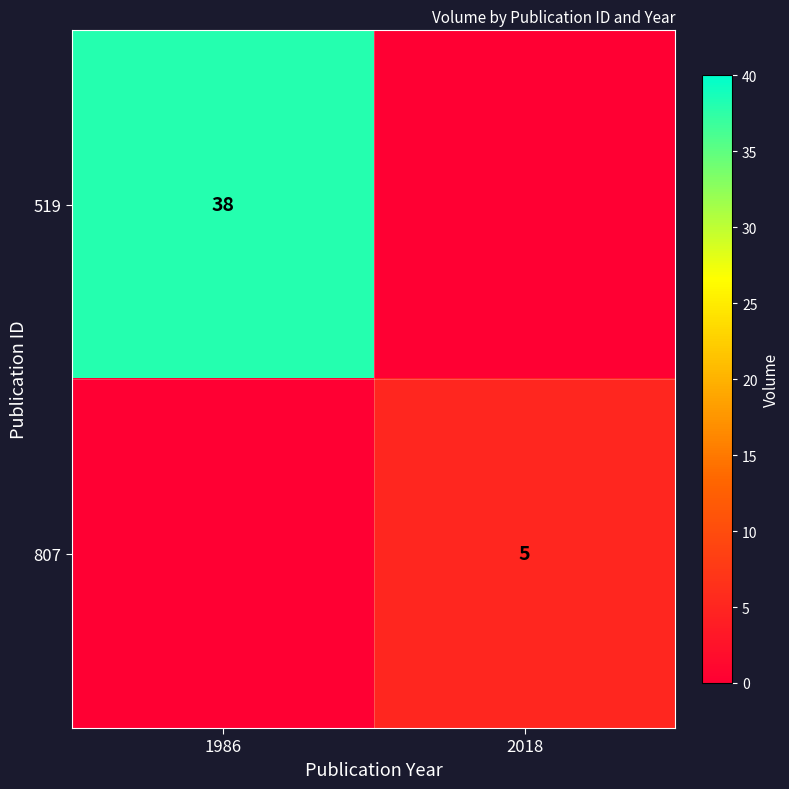

Is it true that 519 equals 38 at 1986?

True